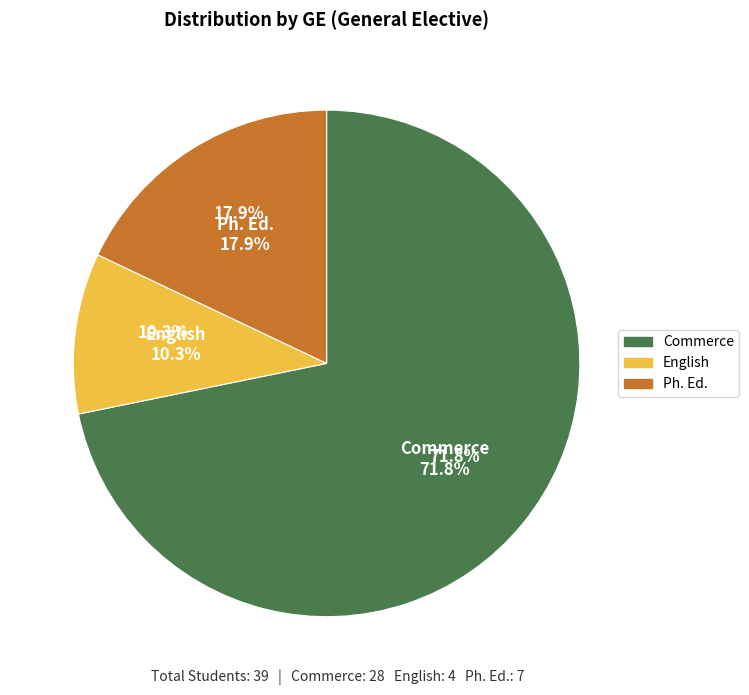

Is the sum of Commerce and English greater than half?

Yes